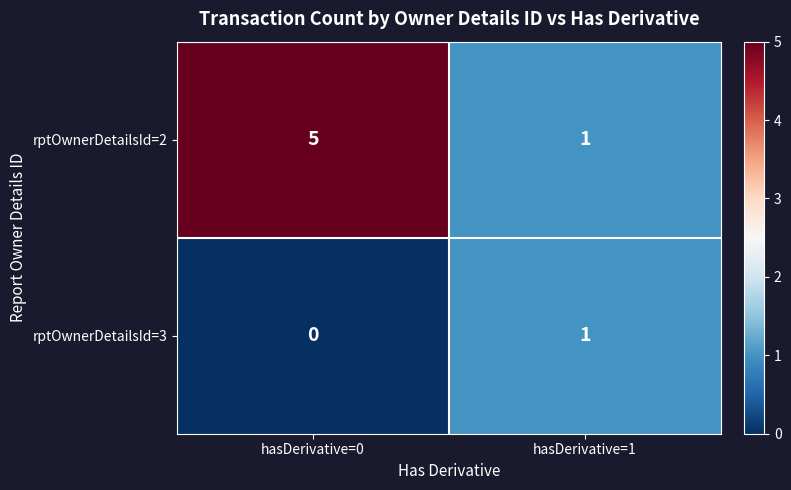

Which series has the largest total across all categories?

rptOwnerDetailsId=2